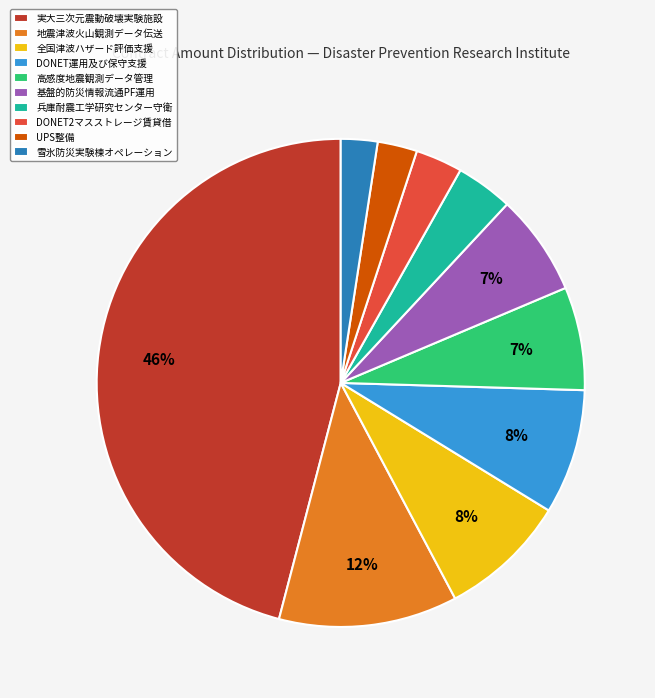

Which slice is the largest?

実大三次元震動破壊実験施設